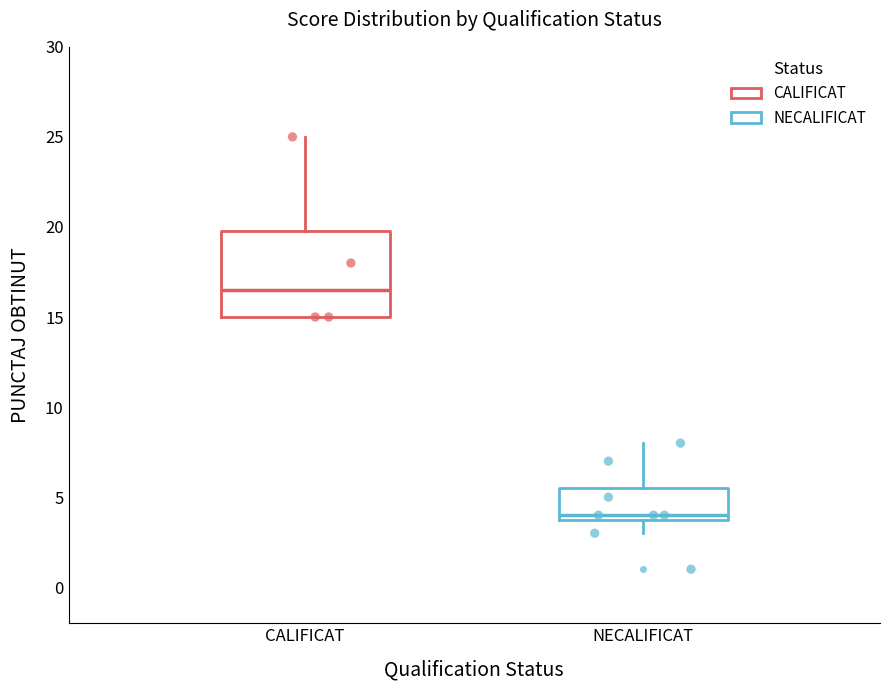

Reading left to right, read every box against the y-axis: the position of its median line, the range the box covers, and the ends of its whiskers. The values are not printed on the chart, so give them approximately, as read against the axis.

CALIFICAT: median 16.5, box 15.0 to 20.0, whiskers 15.0 to 25.0
NECALIFICAT: median 4.0 (just above the box's lower edge), box 4.0 to 5.5, whiskers 3.0 to 8.0